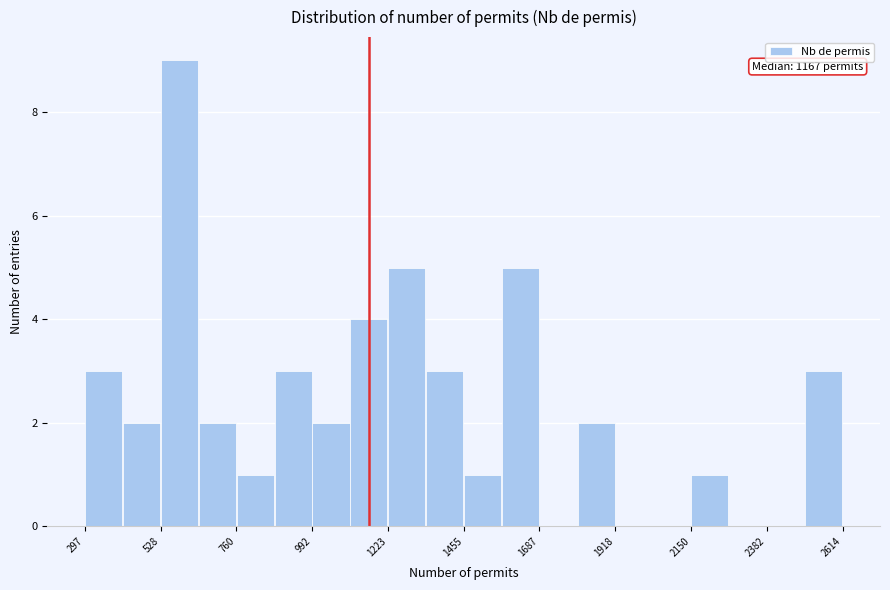

Read against the x-axis, roughly where is the centre of the tallest bar?

600